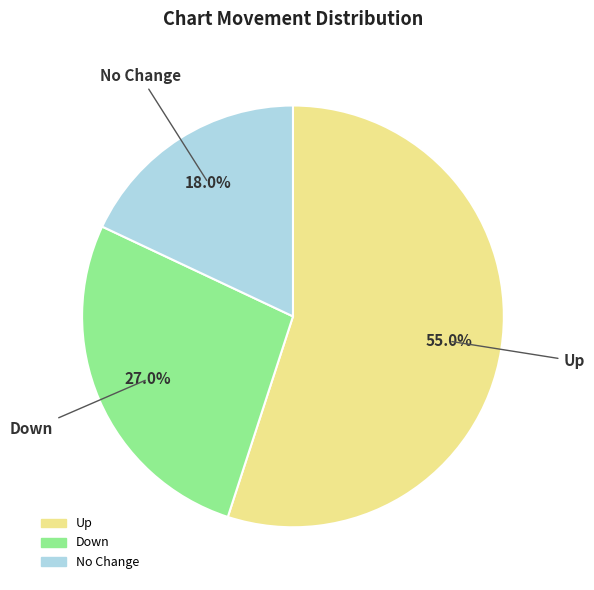

Is there a majority slice in this chart?

Yes